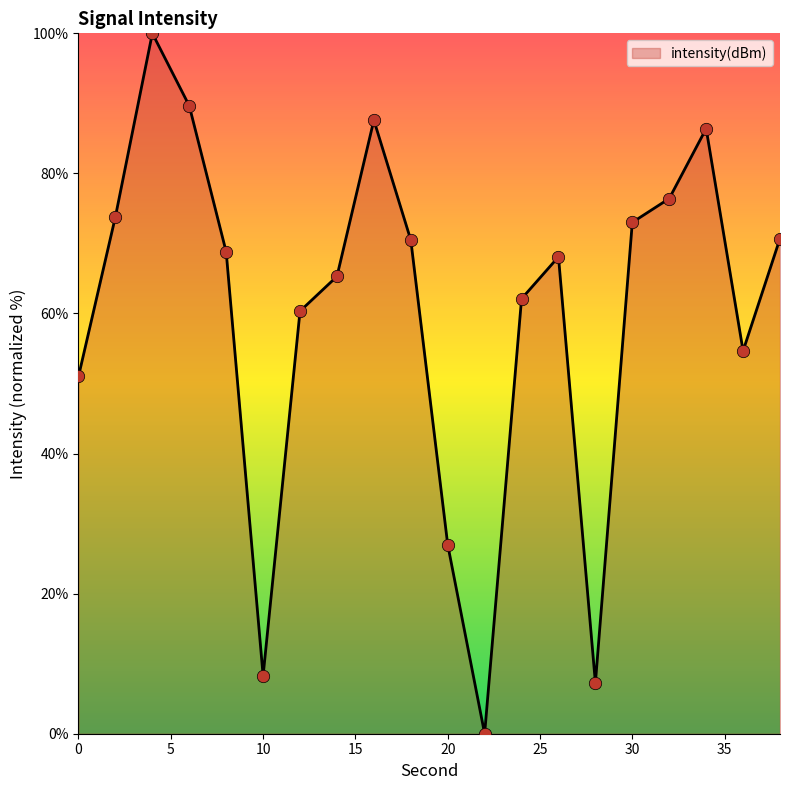

What is the difference between the maximum and minimum values?

100.0